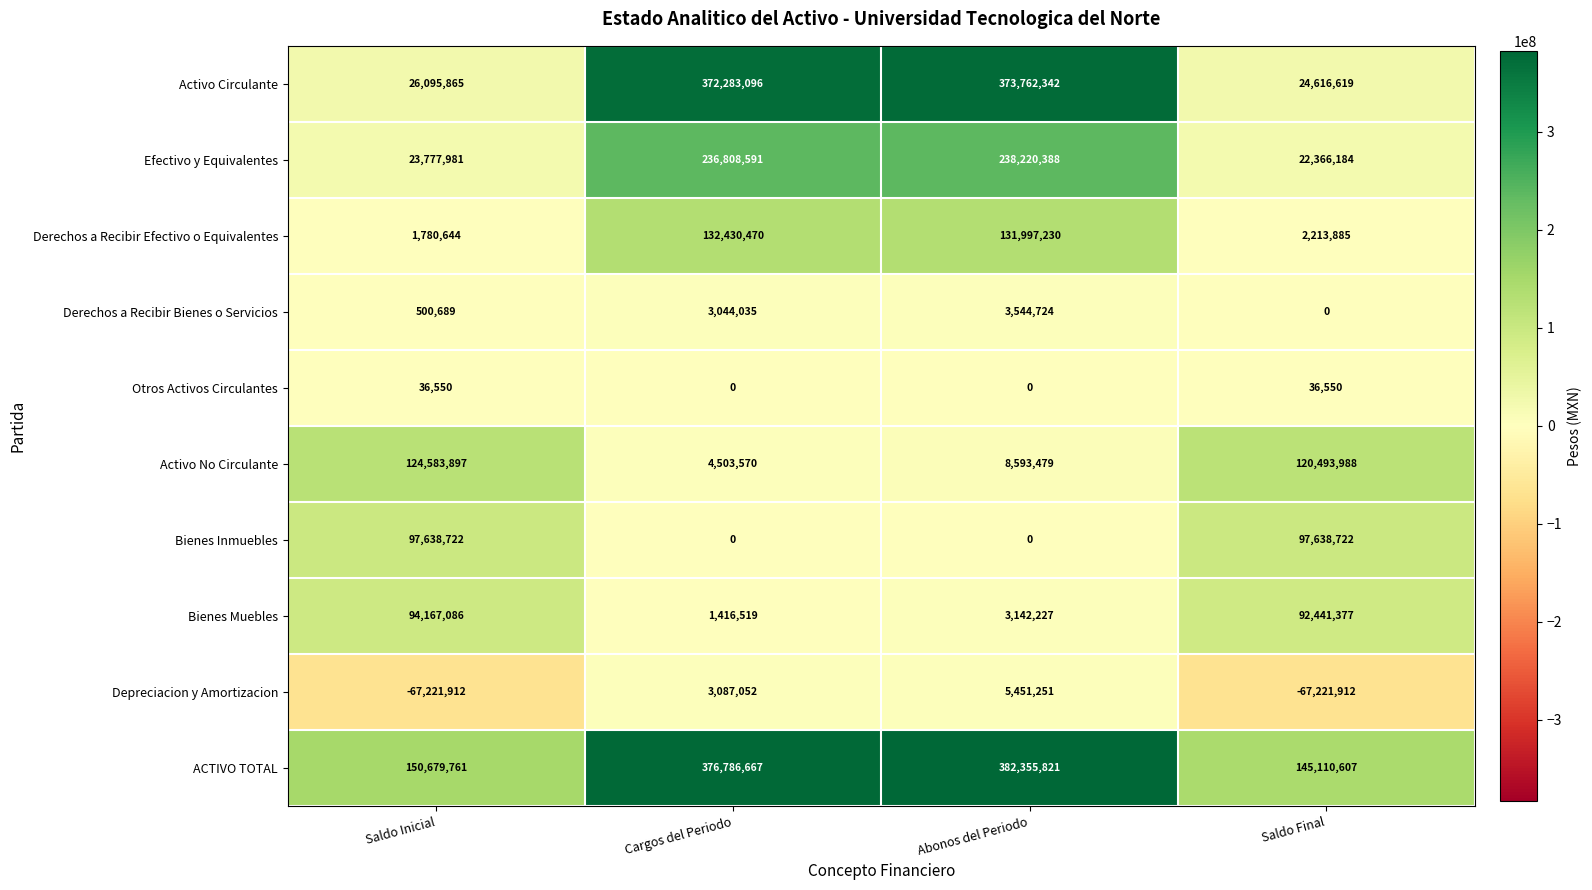

The Depreciacion y Amortizacion series shows -67221912 at Saldo Inicial. True or false?

True